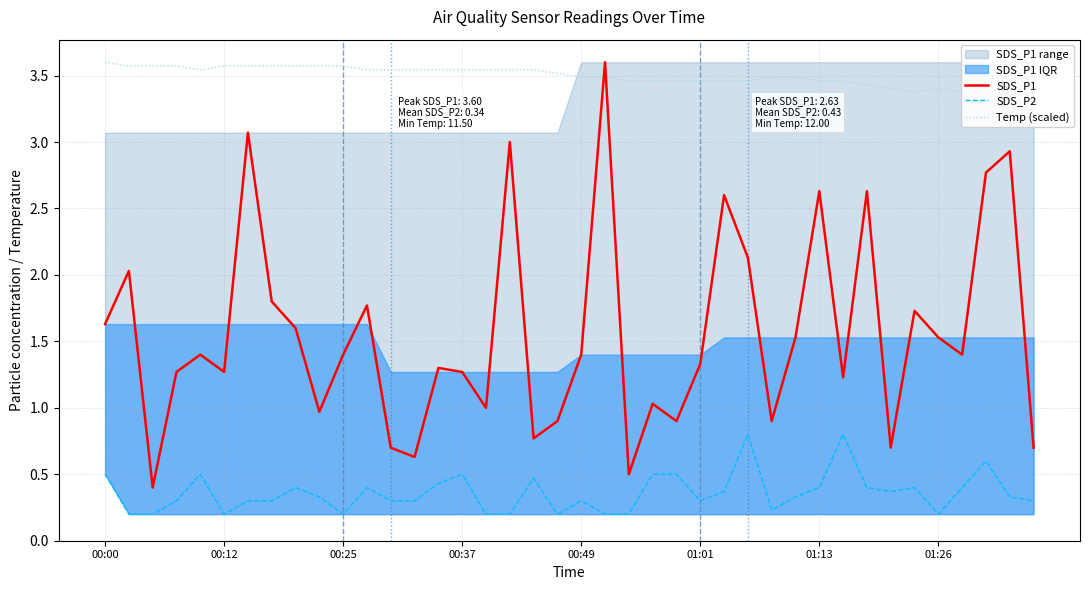

What is the minimum value for SDS_P1?

0.4